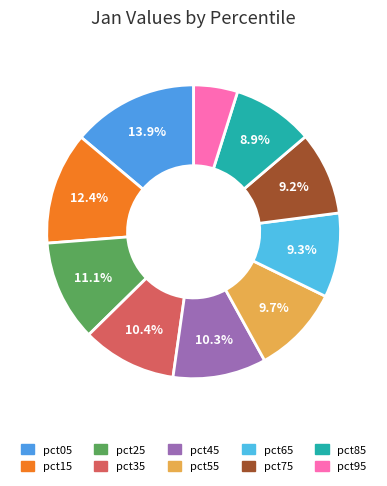

To the nearest percent, what portion does pct75 represent?

9%